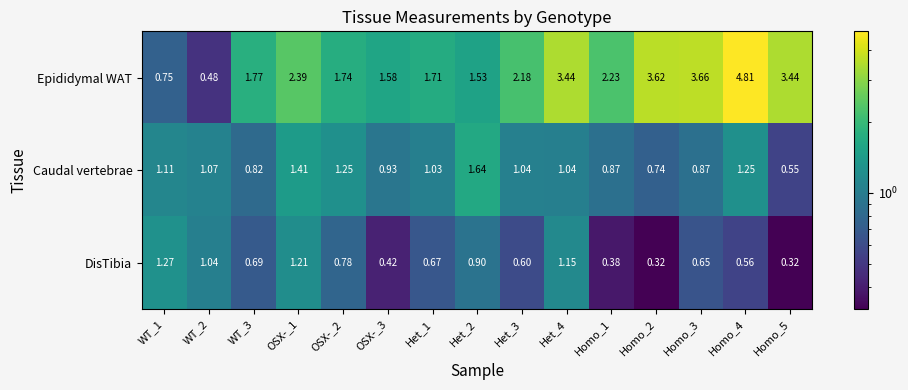

List the series in order of their peak value, lowest first.

DisTibia, Caudal vertebrae, Epididymal WAT